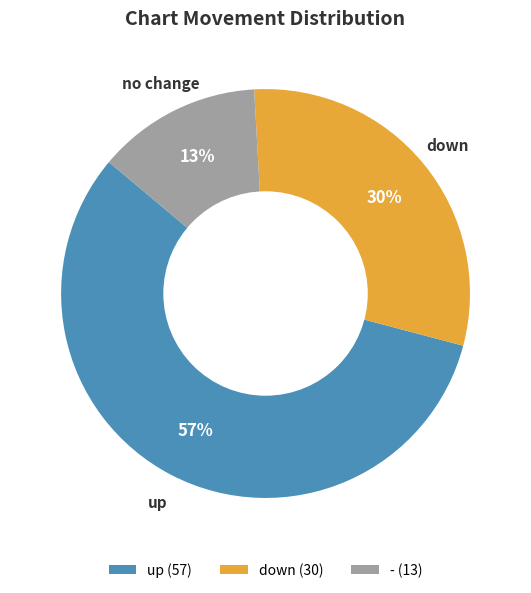

Does up represent more than half of the total?

Yes